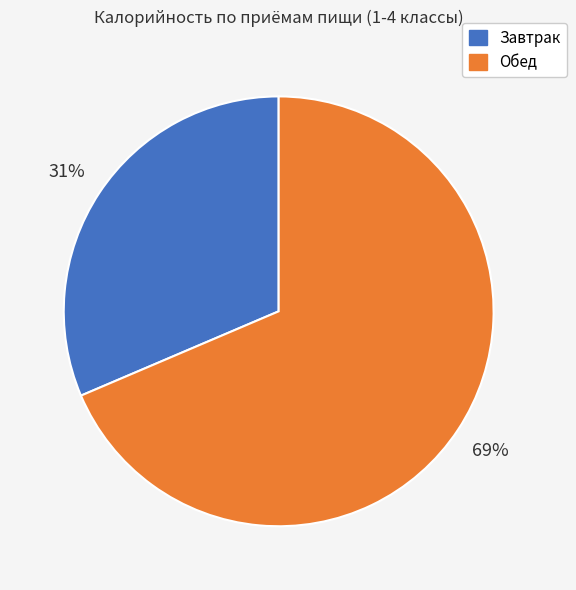

Is there a majority slice in this chart?

Yes